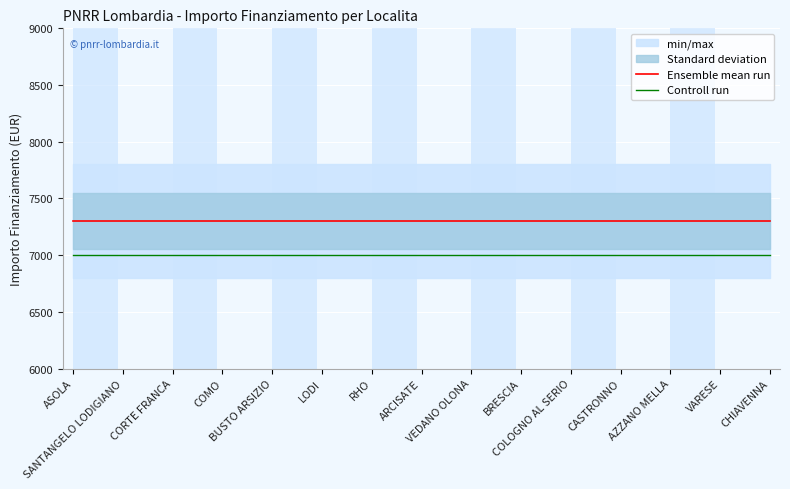

Between RHO and COLOGNO AL SERIO, which series saw the biggest shift?

Ensemble mean run